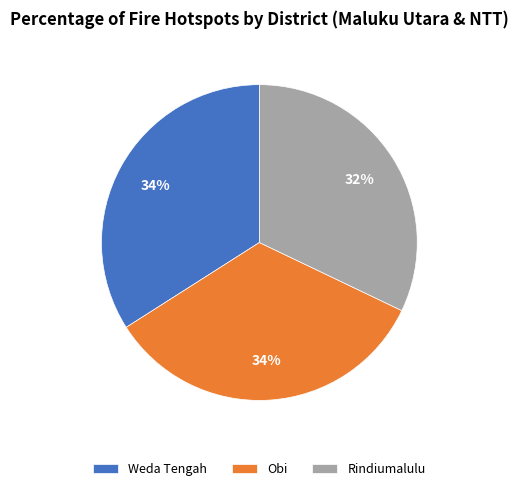

True or false: Obi accounts for 34% of the total.

True